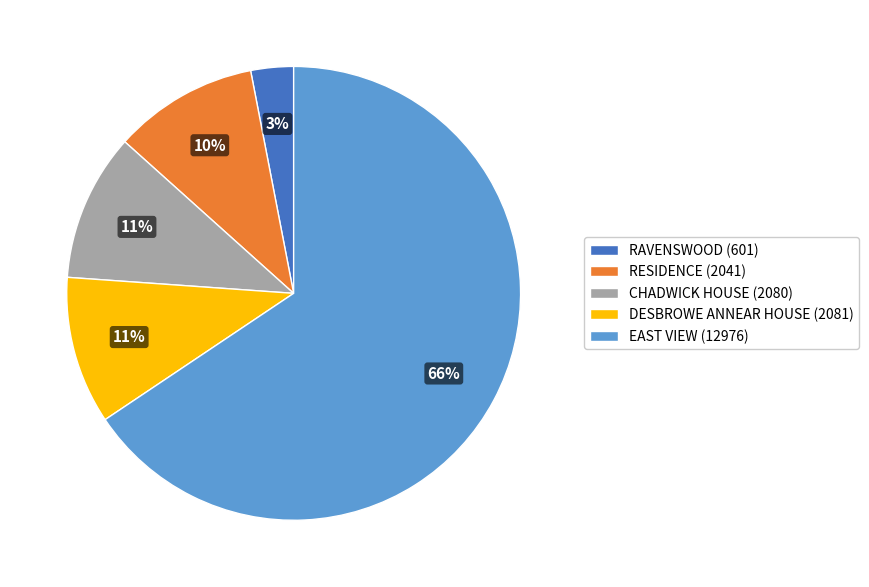

How many slices are in this pie chart?

5